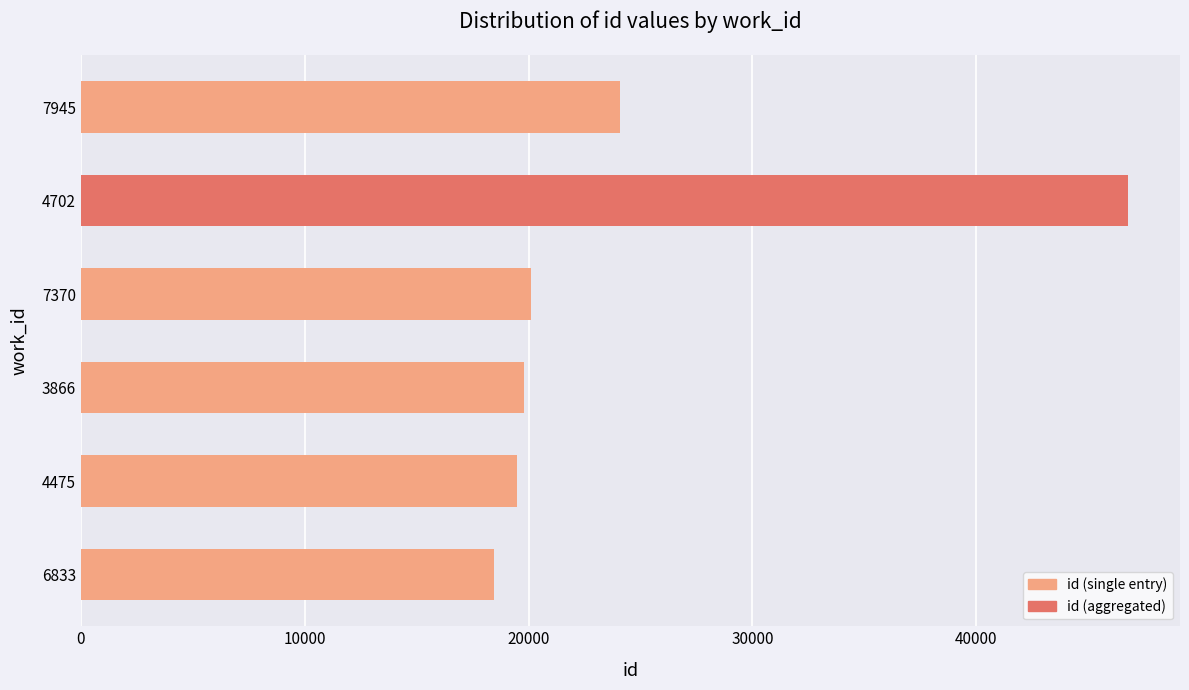

Where is the data nearest to the value 32604?

7945